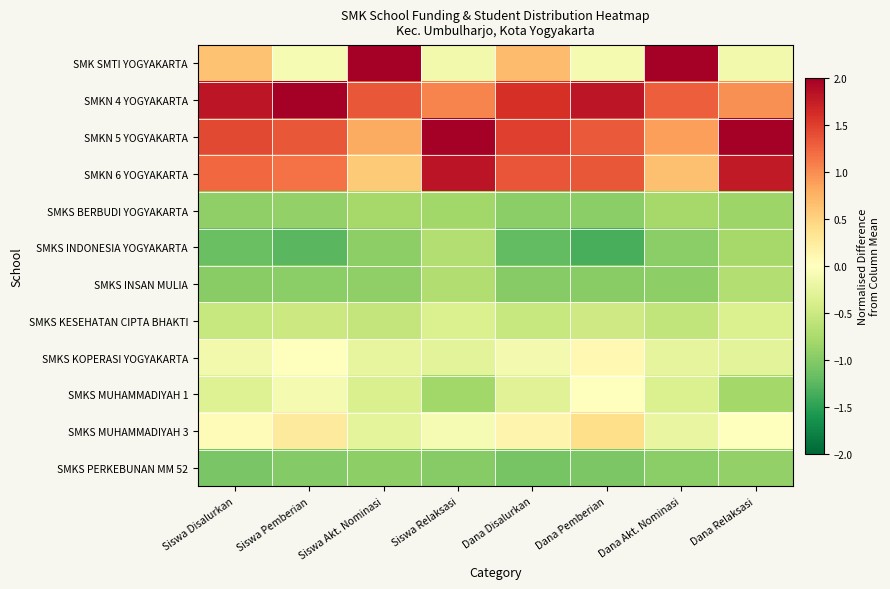

How many series are shown in this chart?

12